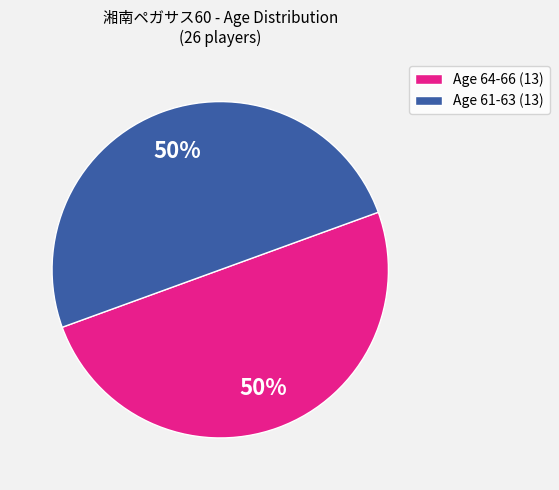

Is it true that Age 64-66 (13) is 42% of the pie?

False